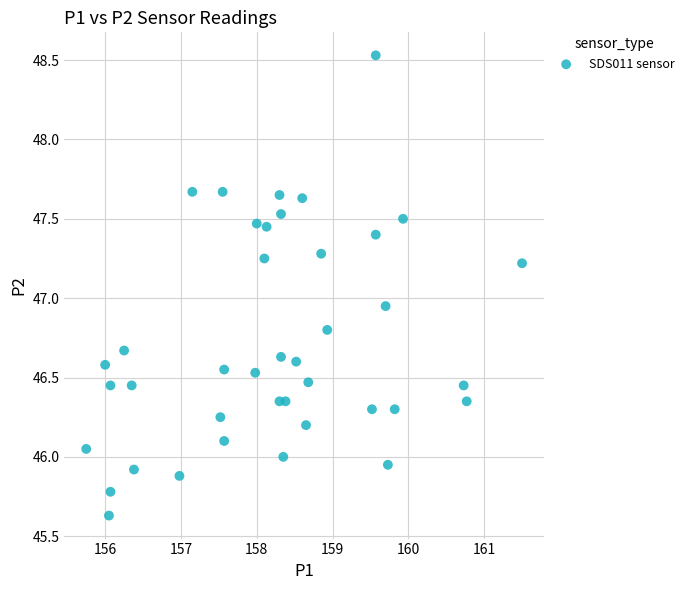

What is the range of Y values (max minus min)?

2.9